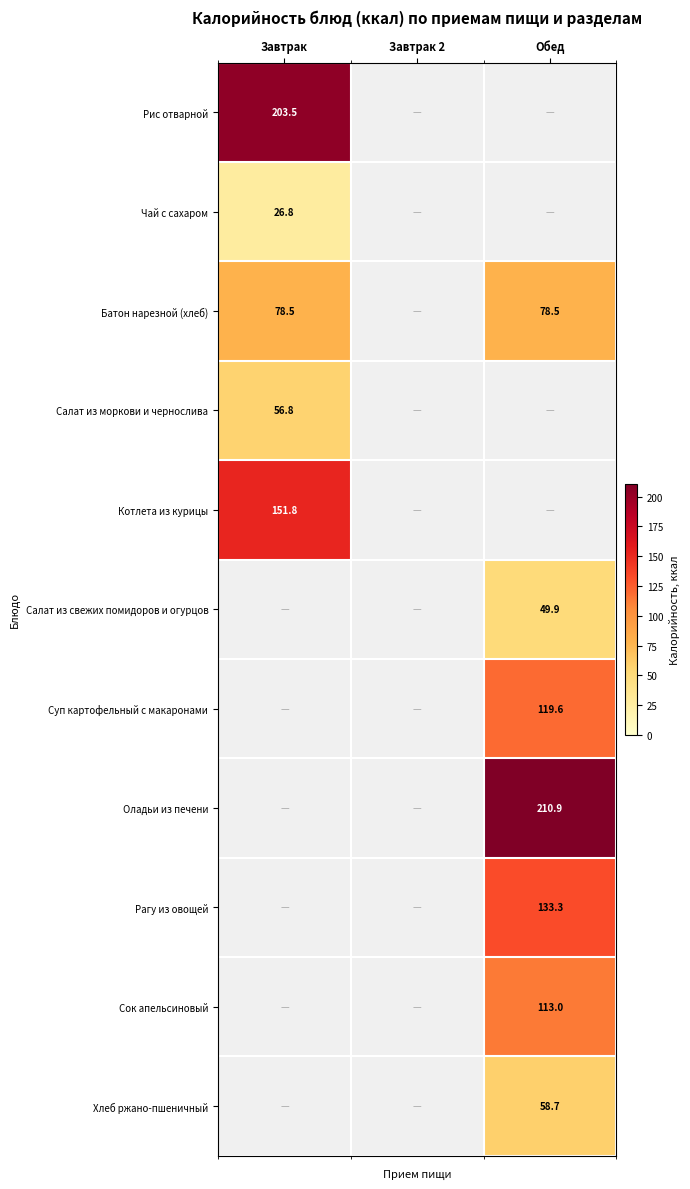

True or false: Батон нарезной (хлеб) has a value of 29.4 at Обед.

False